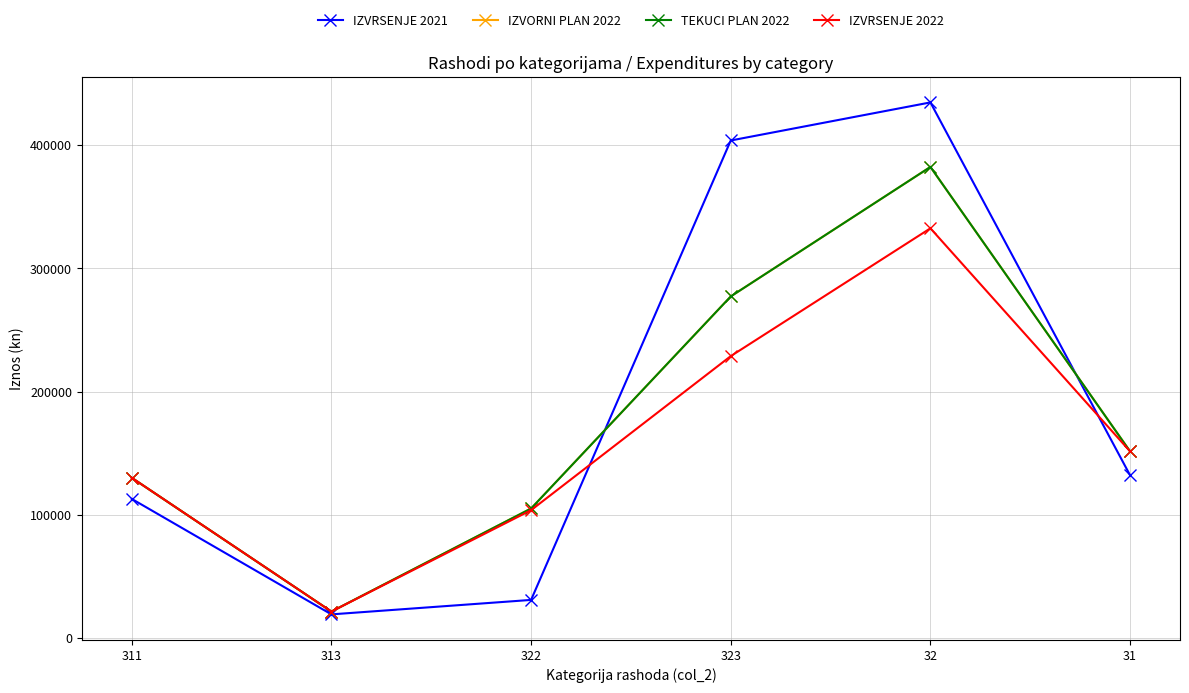

Does the chart have visible grid lines?

Yes